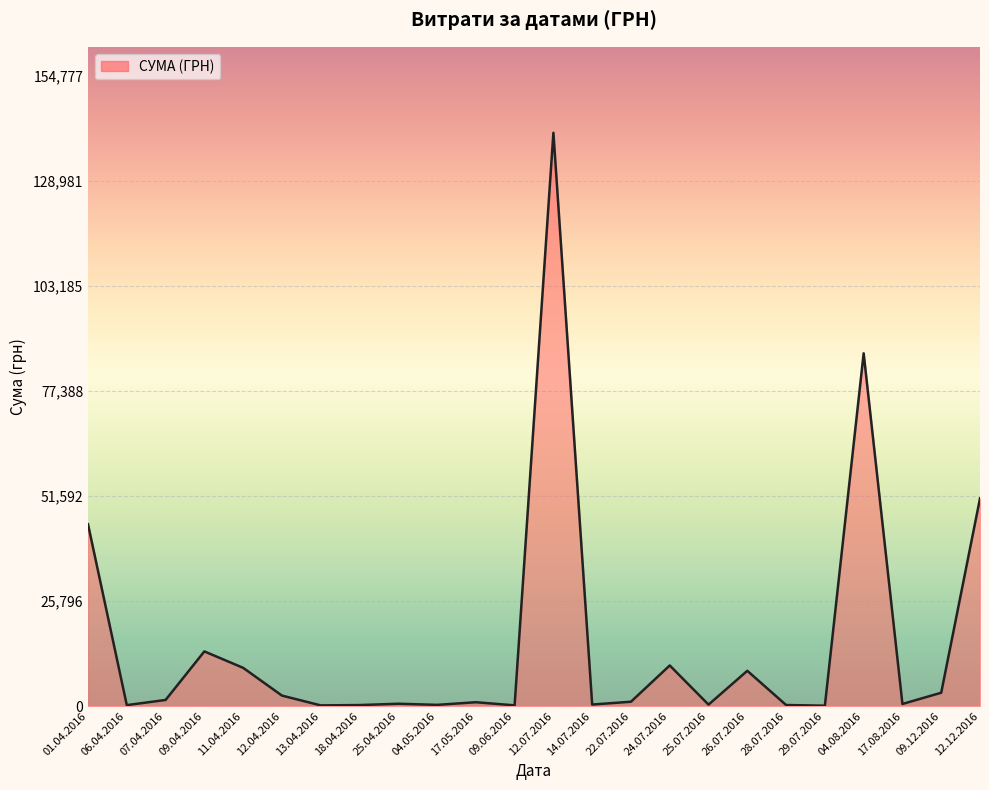

At which label is the value closest to 70401?

04.08.2016